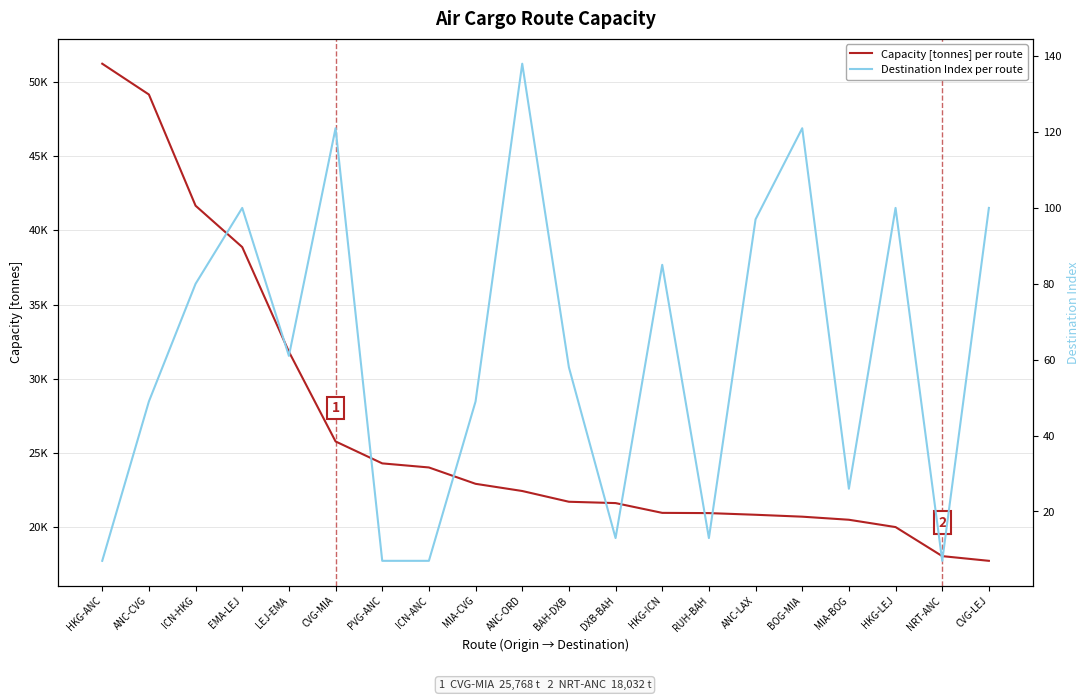

What is the sum of the Capacity [tonnes] per route values at PVG-ANC and ANC-ORD?

46713.0